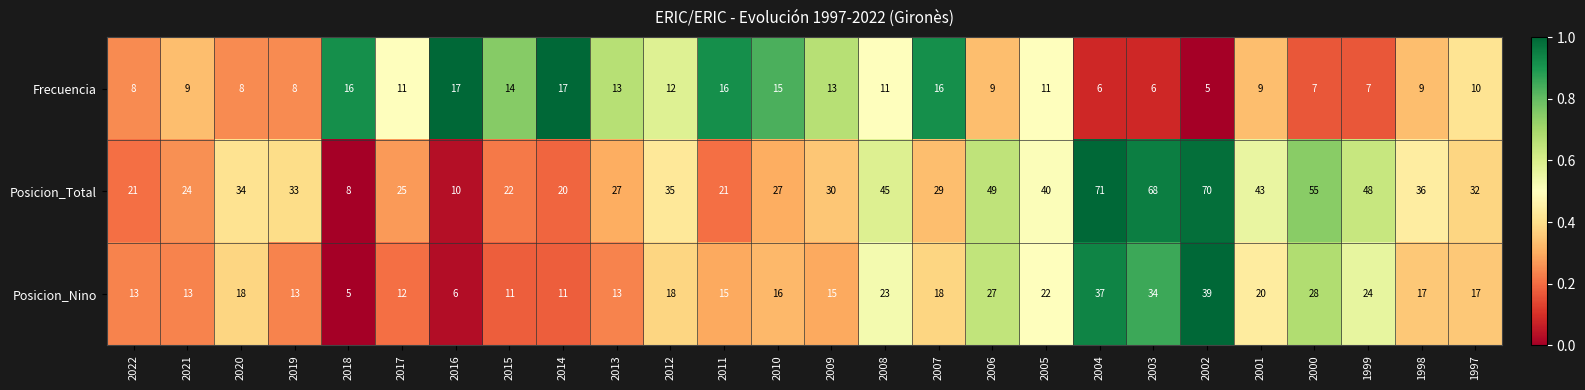

What is the highest value of the Posicion_Nino series?

39